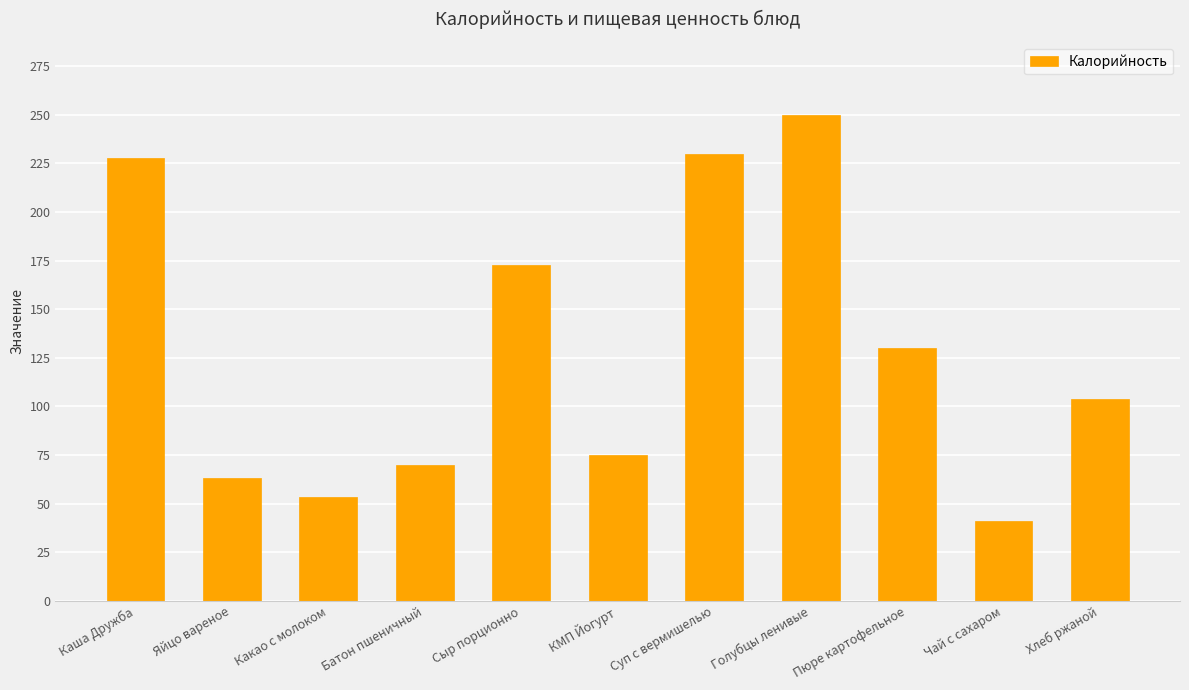

How many data points are less than 104?

5